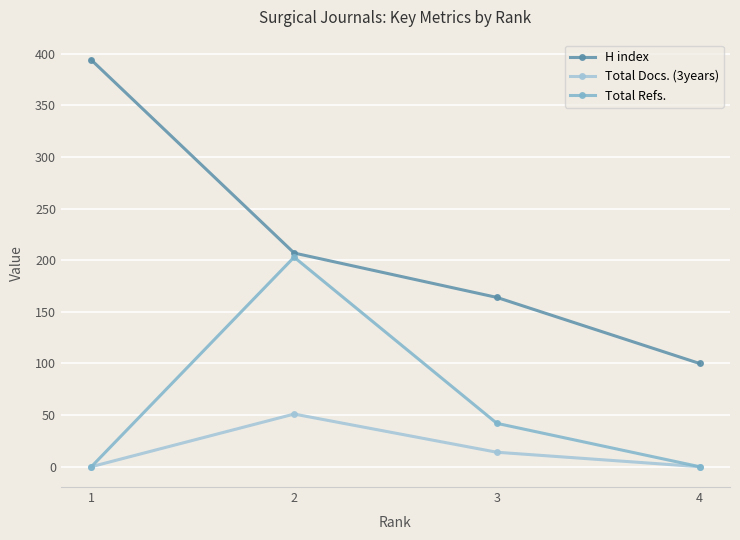

Read the H index value at 2, to the nearest 10.

210